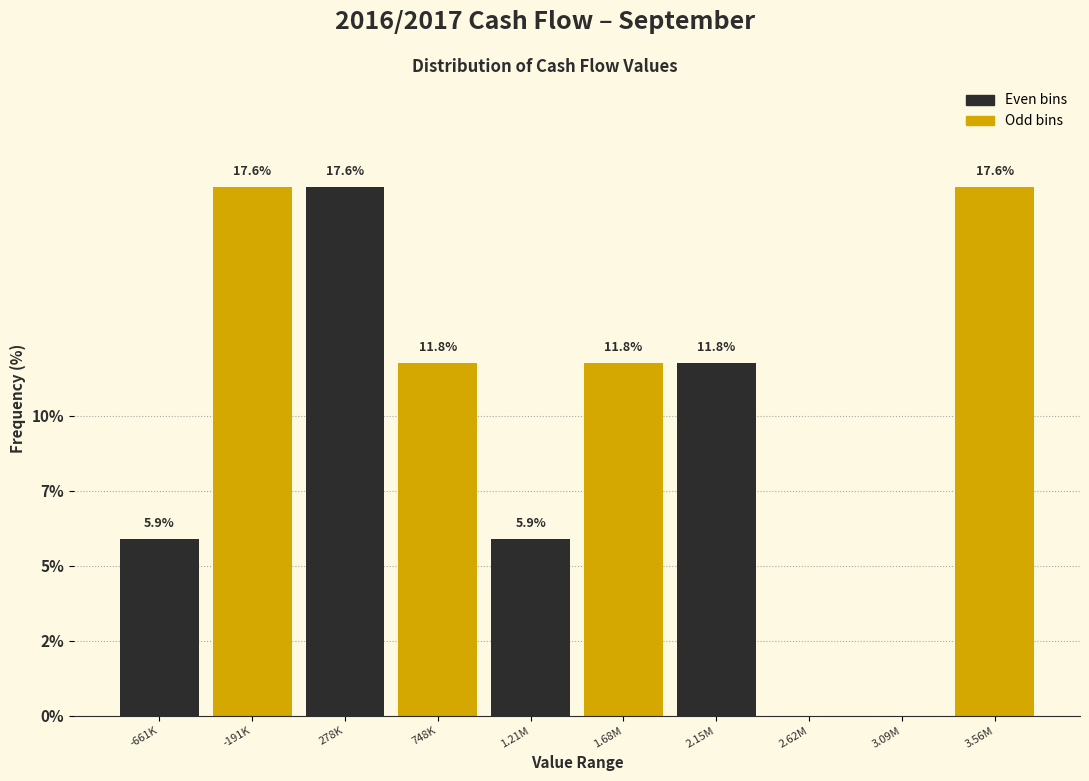

Are the bars horizontal?

No